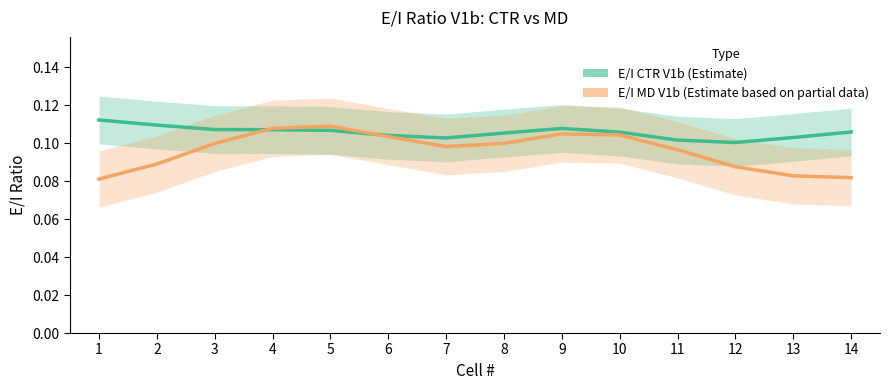

True or false: E/I MD V1b has a value of 0.1 at 3.

True